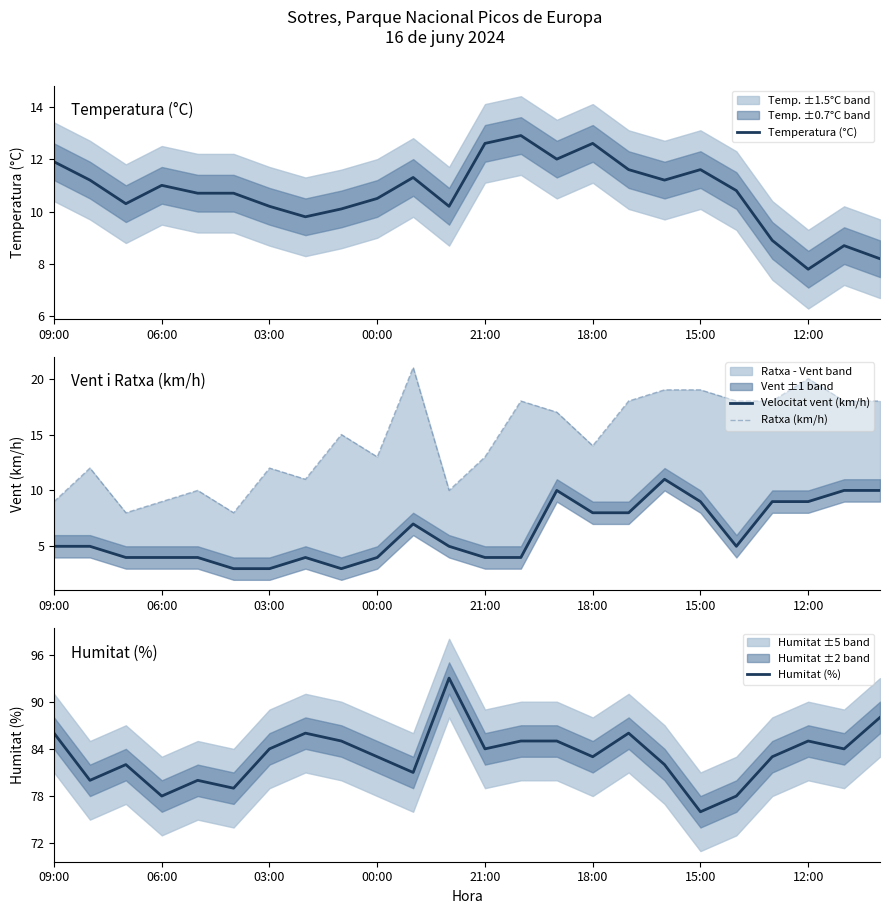

What is the total value across all series at 16?

123.6